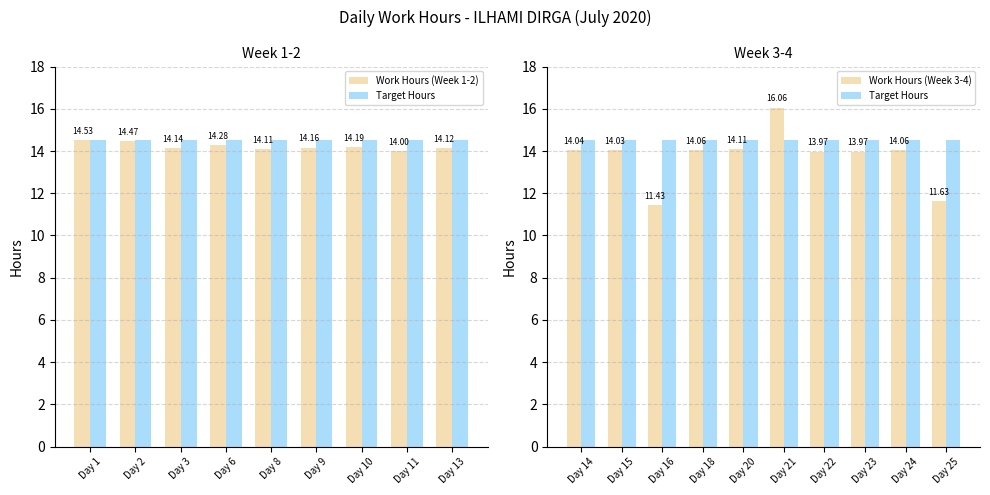

Reading right to left, list all the values displayed in this chart.

25=11.6	24=14.1	23=14.0	22=14.0	21=16.1	20=14.1	18=14.1	16=11.4	15=14.0	14=14.0	13=14.1	11=14.0	10=14.2	9=14.2	8=14.1	6=14.3	3=14.1	2=14.5	1=14.5